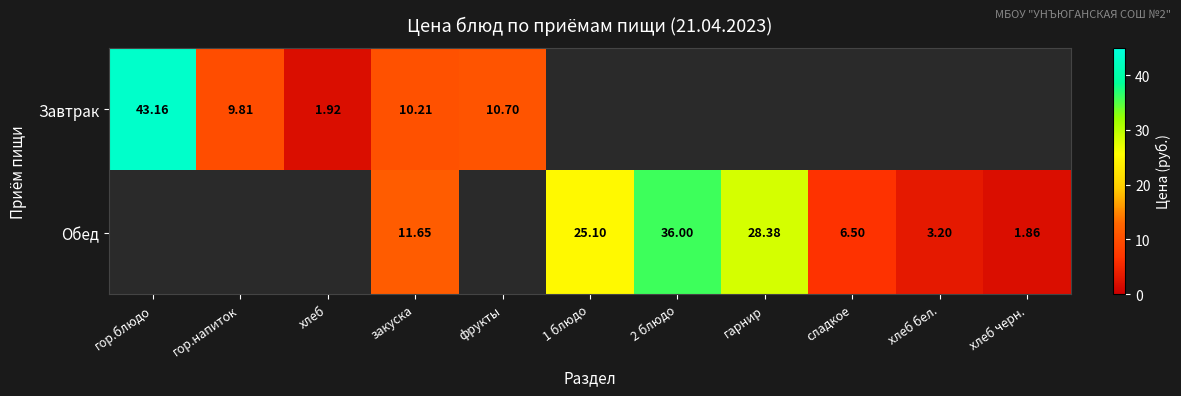

How many data points does each series have?

11